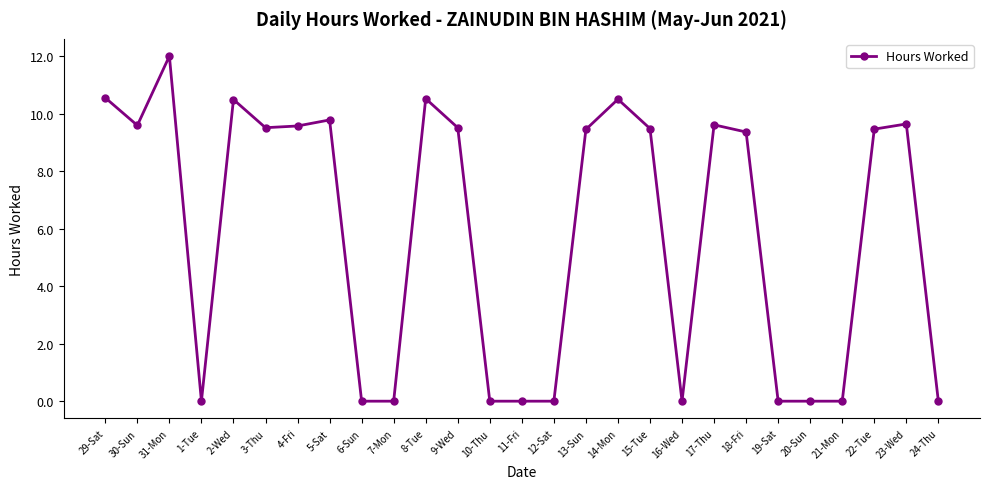

The value at 22-Tue is 13.9. True or false?

False